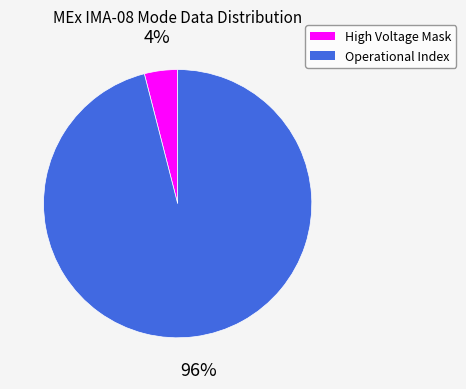

To the nearest percent, what is the average slice percentage?

50%